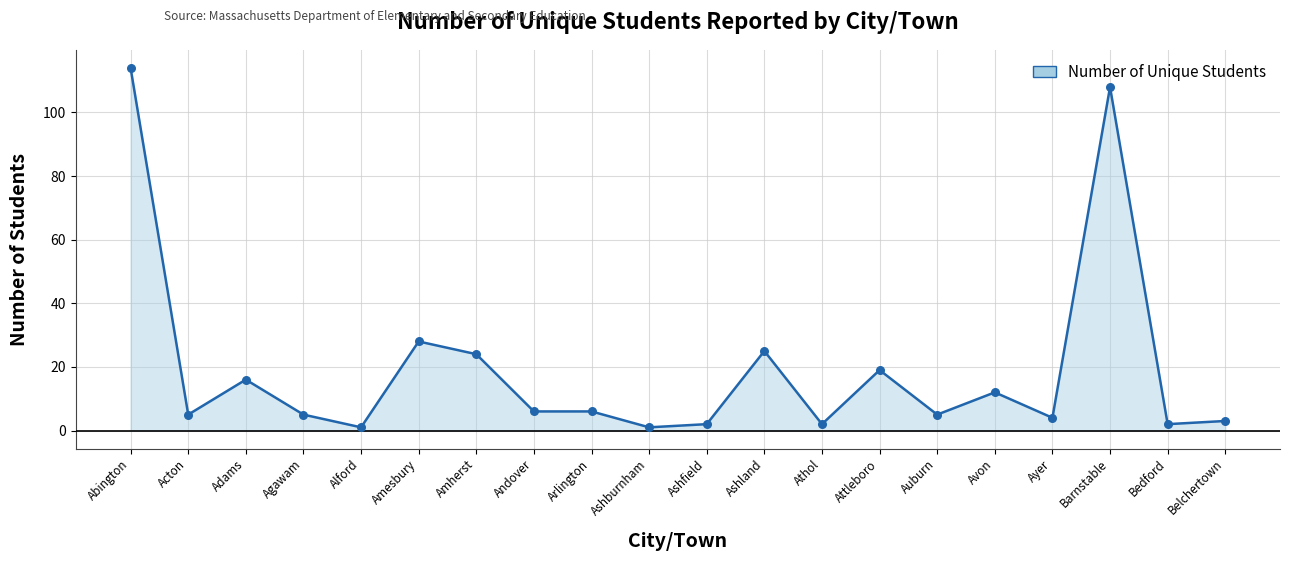

Approximately how many times larger is the value at Amesbury compared to Agawam?

5.6